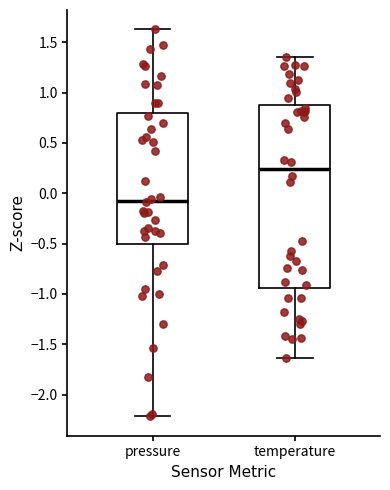

Comparing the boxes themselves (not the whiskers), which one is the tallest?

temperature